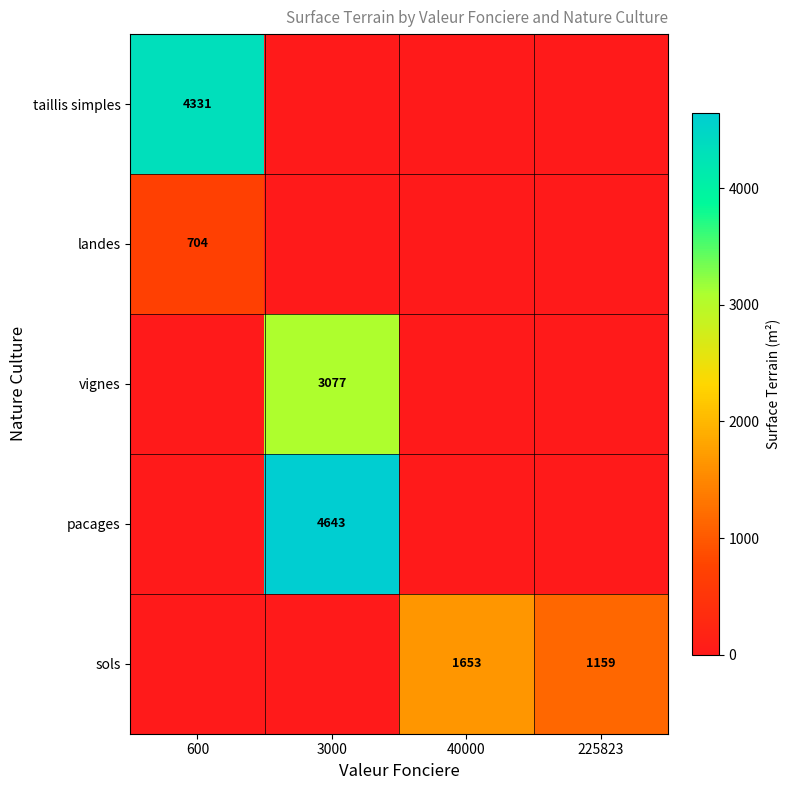

True or false: taillis simples has a value of 4331 at 600.

True